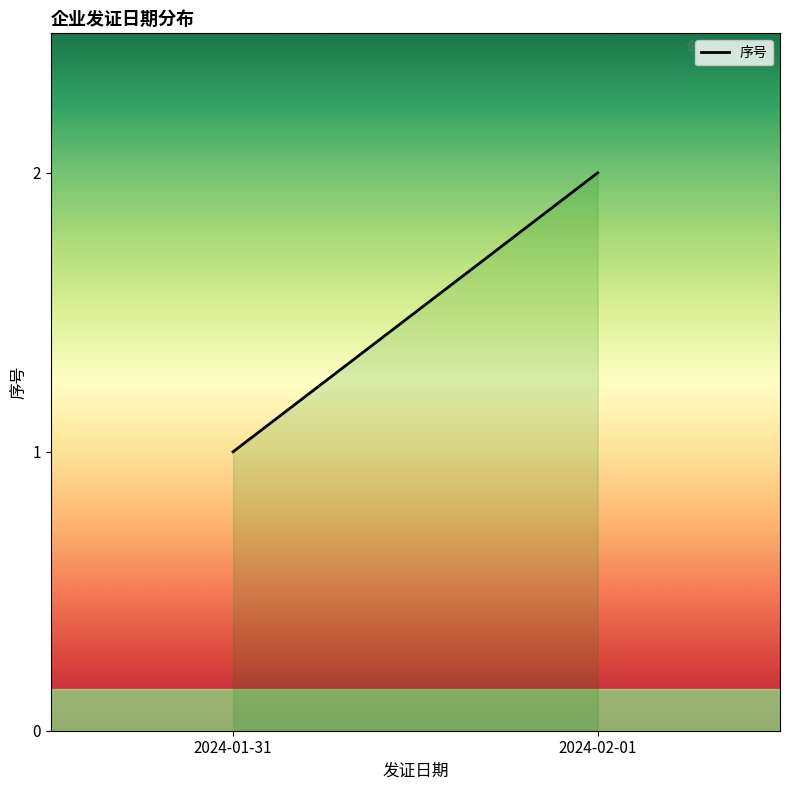

Rank the categories by value from highest to lowest.

2024-02-01, 2024-01-31